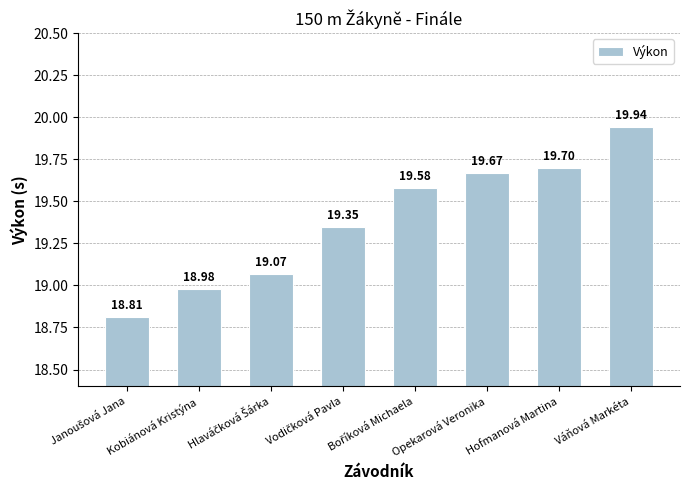

The chart shows a value of 9.7 at Opekarová Veronika. True or false?

False